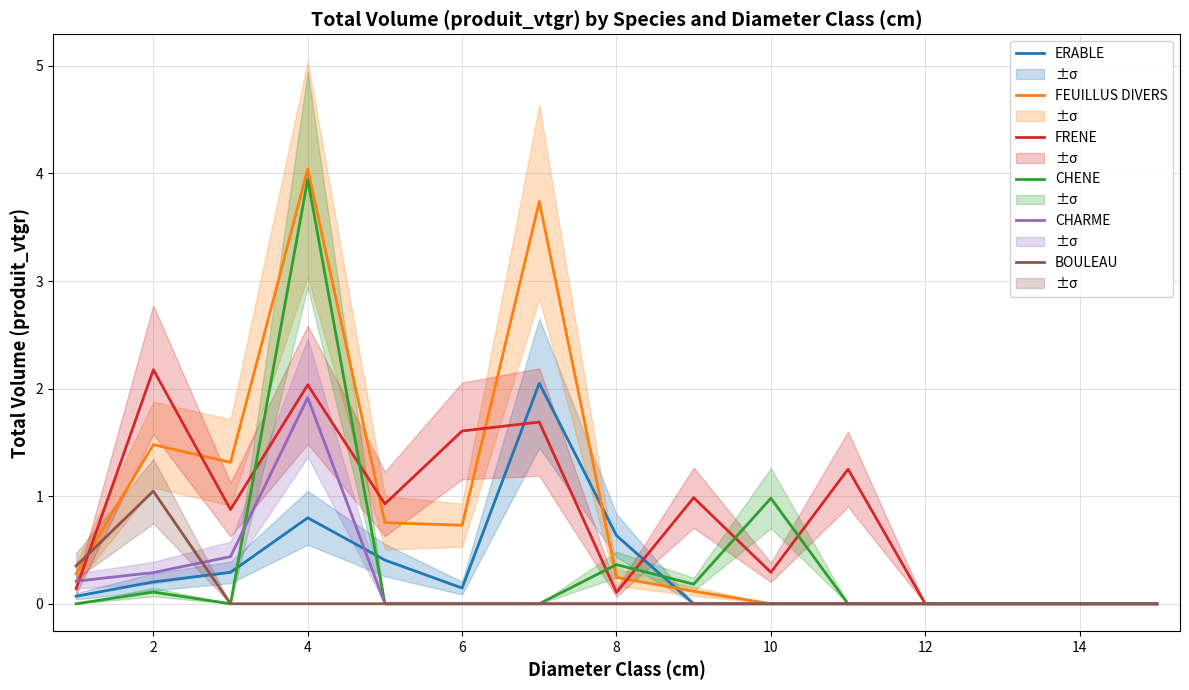

Read the FRENE value at 6.

1.6